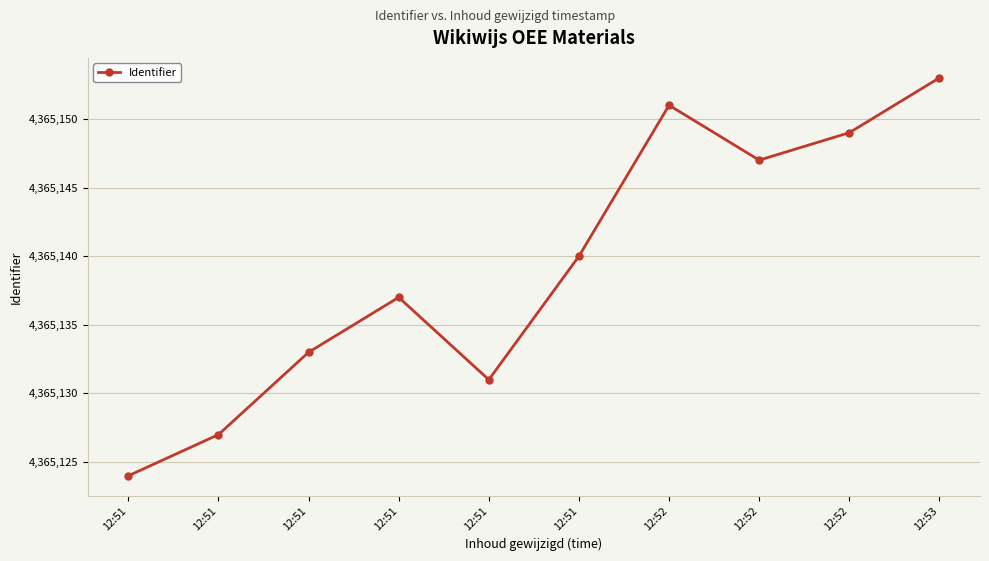

Is this an area chart (filled region under the line)?

No